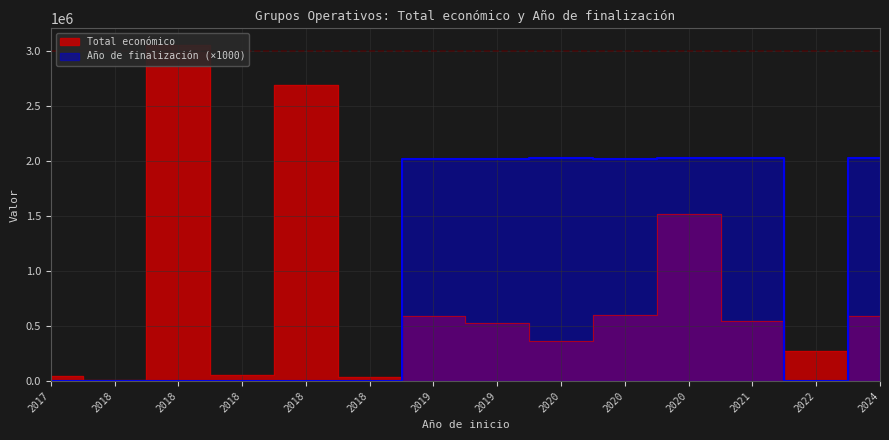

True or false: Total económico and Año de finalización intersect in this chart.

False